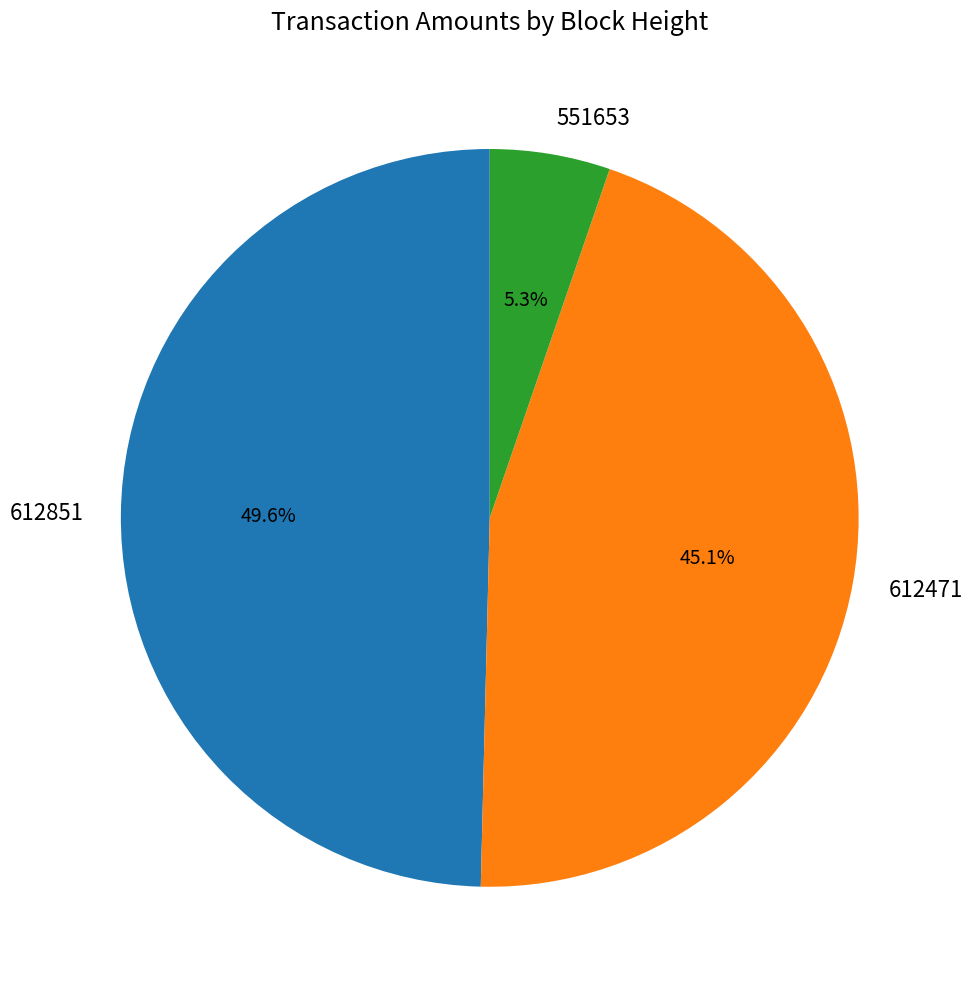

To the nearest percent, what portion does 612851 represent?

50%